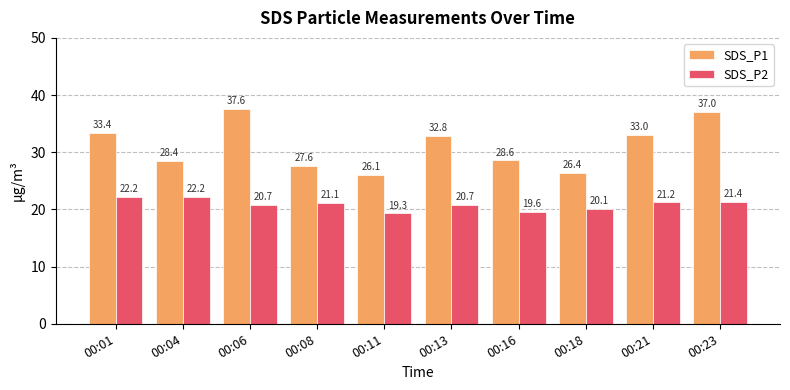

Does the chart contain stacked bars?

No